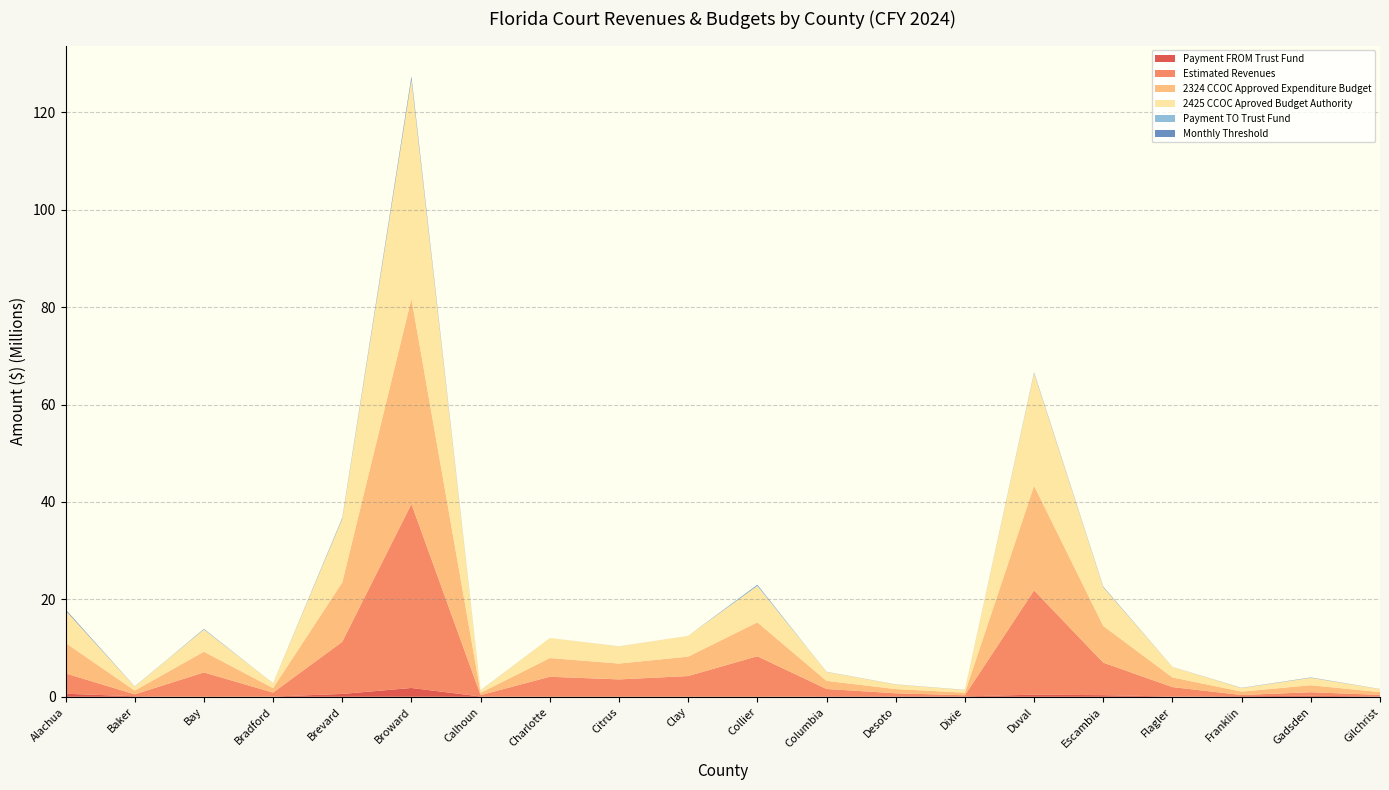

Reading left to right, list all the values displayed in this chart.

Payment FROM Trust Fund: Alachua=624032.2	Baker=104944.8	Bay=0.0	Bradford=48058.0	Brevard=585735.2	Broward=1810441.8	Calhoun=57563.5	Charlotte=546.0	Citrus=0.0	Clay=5684.5	Collier=0.0	Columbia=82338.0	Desoto=74719.2	Dixie=81764.2	Duval=433122.2	Escambia=334559.8	Flagler=50847.5	Franklin=122178.5	Gadsden=196249.2	Gilchrist=77199.0
Estimated Revenues: Alachua=4180000.0	Baker=396951.0	Bay=5000000.0	Bradford=808719.0	Brevard=10700000.0	Broward=37775755.0	Calhoun=279163.0	Charlotte=4112866.0	Citrus=3568860.0	Clay=4254000.0	Collier=8324500.0	Columbia=1517484.0	Desoto=640427.0	Dixie=234050.0	Duval=21412108.0	Escambia=6674466.0	Flagler=1937000.0	Franklin=240519.0	Gadsden=741252.0	Gilchrist=305700.0
2324 CCOC Approved Expenditure Budget: Alachua=6261629.0	Baker=773703.0	Bay=4254229.0	Bradford=928373.0	Brevard=12198888.0	Broward=42139295.0	Calhoun=482819.0	Charlotte=3841816.0	Citrus=3257370.0	Clay=3982762.0	Collier=6962643.0	Columbia=1664122.0	Desoto=871947.0	Dixie=528837.0	Duval=21477520.0	Escambia=7523670.0	Flagler=1981952.0	Franklin=703016.0	Gadsden=1437222.0	Gilchrist=582306.0
2425 CCOC Aproved Budget Authority: Alachua=6676129.0	Baker=816730.0	Bay=4553732.0	Bradford=1000951.0	Brevard=13042941.0	Broward=45017522.0	Calhoun=509417.0	Charlotte=4115050.0	Citrus=3525784.0	Clay=4276738.0	Collier=7477231.0	Columbia=1846836.0	Desoto=939304.0	Dixie=561107.0	Duval=23144597.0	Escambia=7976162.0	Flagler=2140390.0	Franklin=729233.0	Gadsden=1526249.0	Gilchrist=614496.0
Payment TO Trust Fund: Alachua=0.0	Baker=0.0	Bay=111567.0	Bradford=0.0	Brevard=0.0	Broward=0.0	Calhoun=0.0	Charlotte=0.0	Citrus=10769.0	Clay=0.0	Collier=211817.2	Columbia=0.0	Desoto=0.0	Dixie=0.0	Duval=0.0	Escambia=0.0	Flagler=0.0	Franklin=0.0	Gadsden=0.0	Gilchrist=0.0
Monthly Threshold: Alachua=208011.0	Baker=34982.0	Bay=-37189.0	Bradford=16019.0	Brevard=195245.0	Broward=603481.0	Calhoun=19188.0	Charlotte=182.0	Citrus=-3590.0	Clay=1895.0	Collier=-70606.0	Columbia=27446.0	Desoto=24906.0	Dixie=27255.0	Duval=144374.0	Escambia=111520.0	Flagler=16949.0	Franklin=40726.0	Gadsden=65416.0	Gilchrist=25733.0